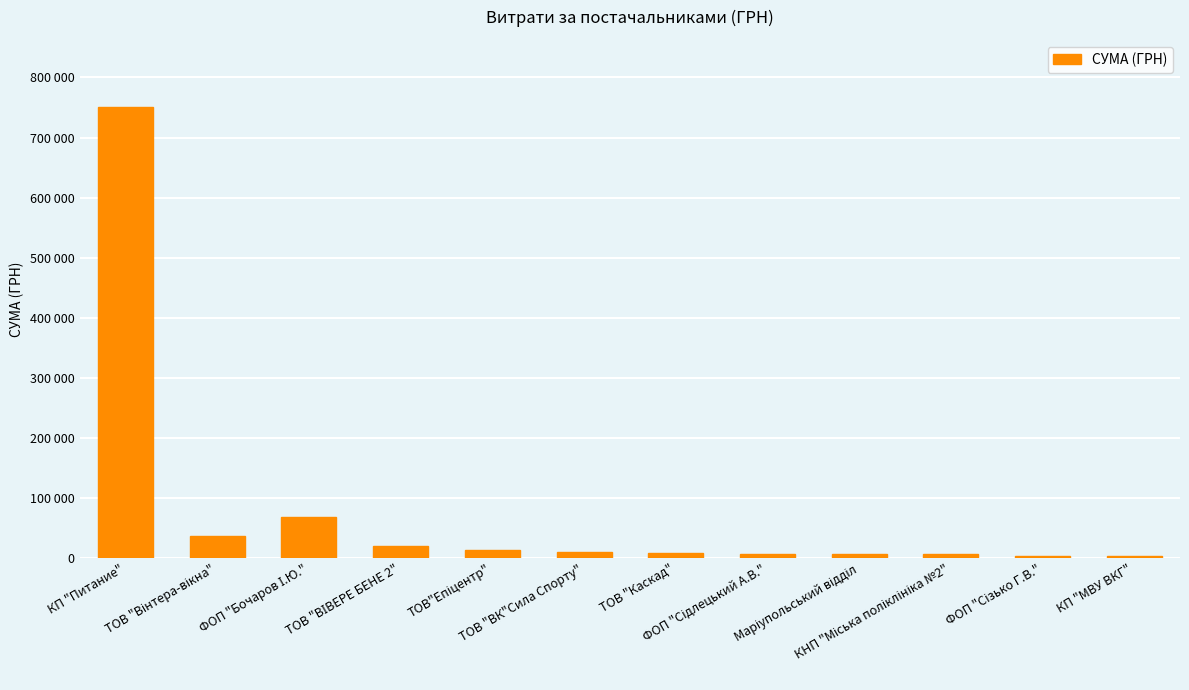

What is the value of the 1st bar from the left?

750107.7